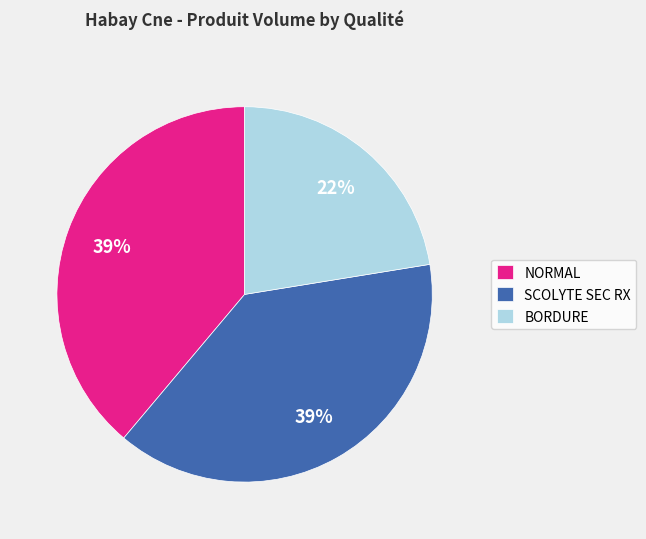

To the nearest percent, what is the combined percentage of SCOLYTE SEC RX and BORDURE?

61%